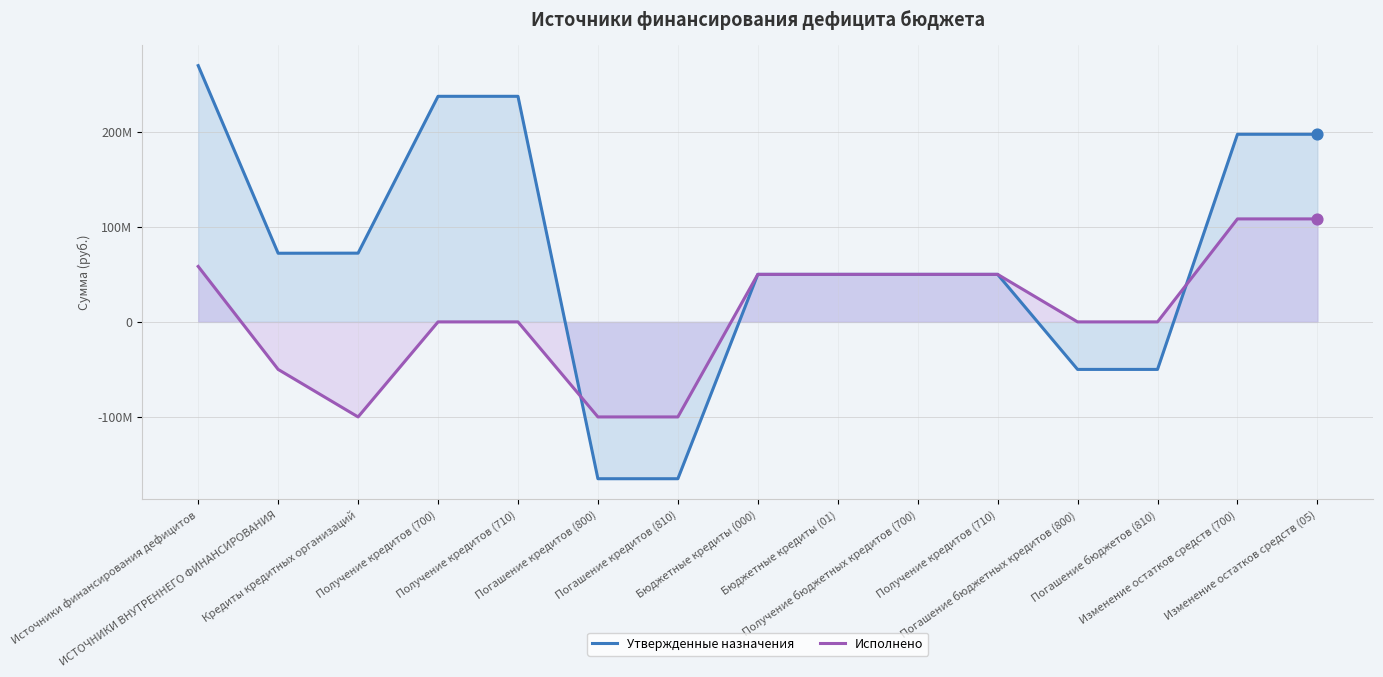

Is the value of Исполнено at Погашение кредитов (810) greater than the value of Утвержденные назначения at Получение бюджетных кредитов (700)?

No